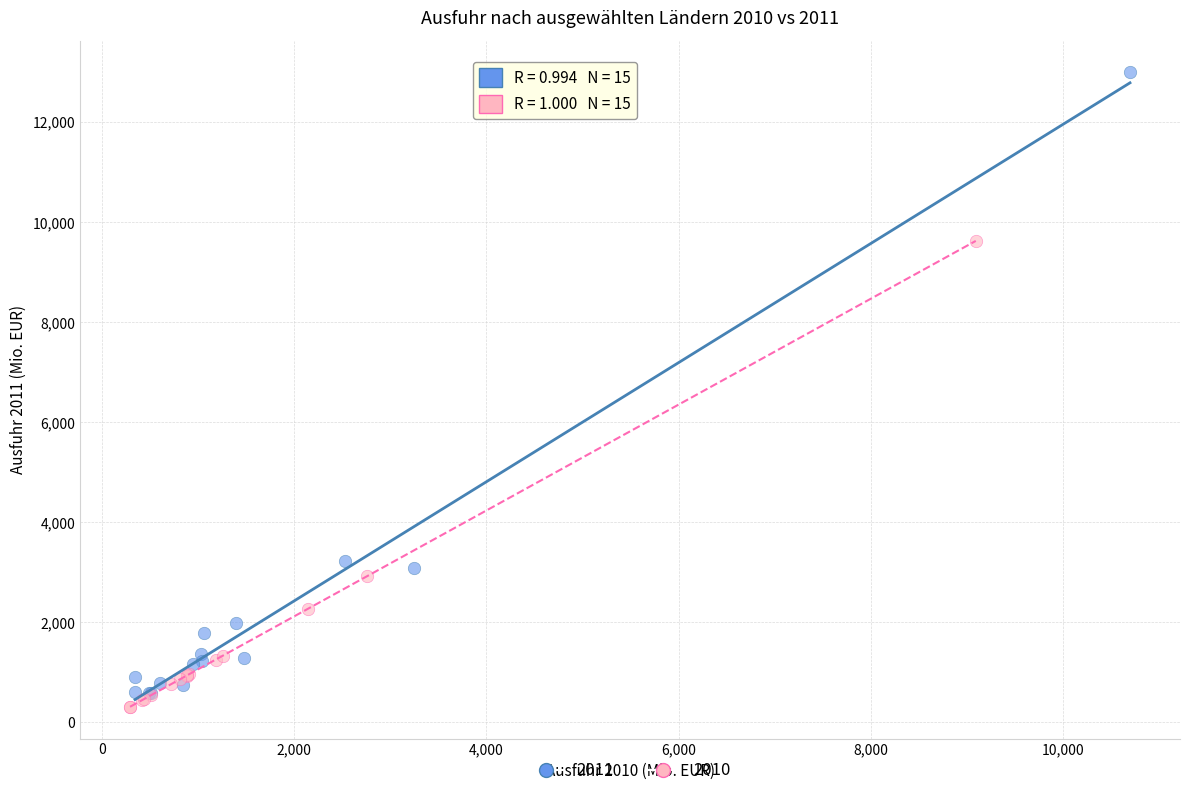

Which series has the largest Y range (max minus min)?

2011